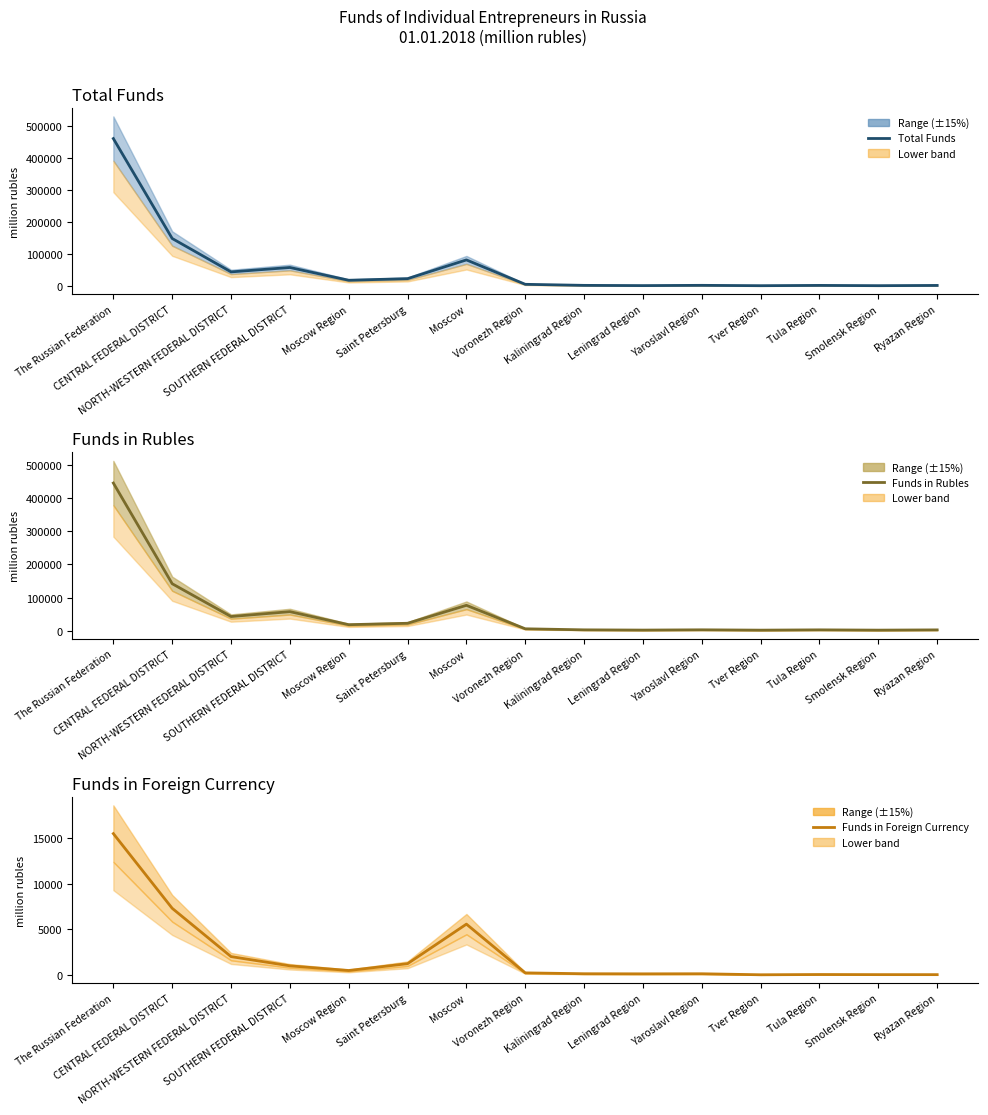

In Funds in Foreign Currency, how many points are lower than both neighbors (excluding endpoints)?

3